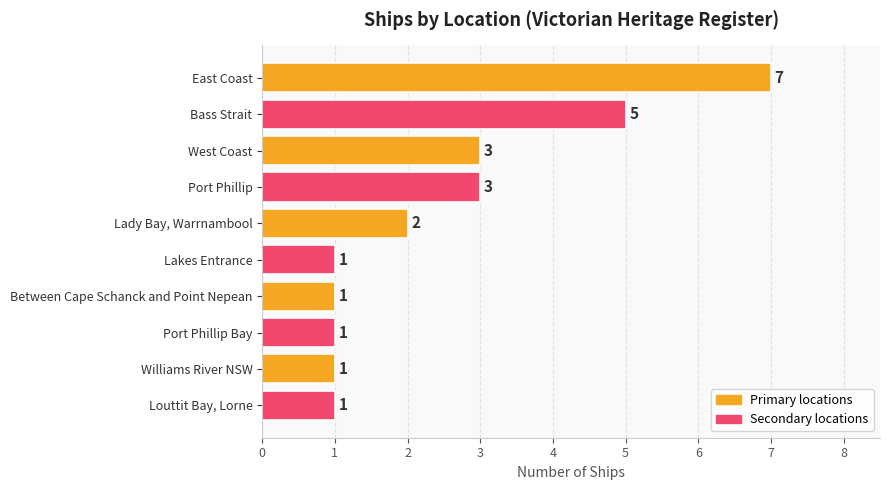

Is it true that the value at Port Phillip is 4?

False